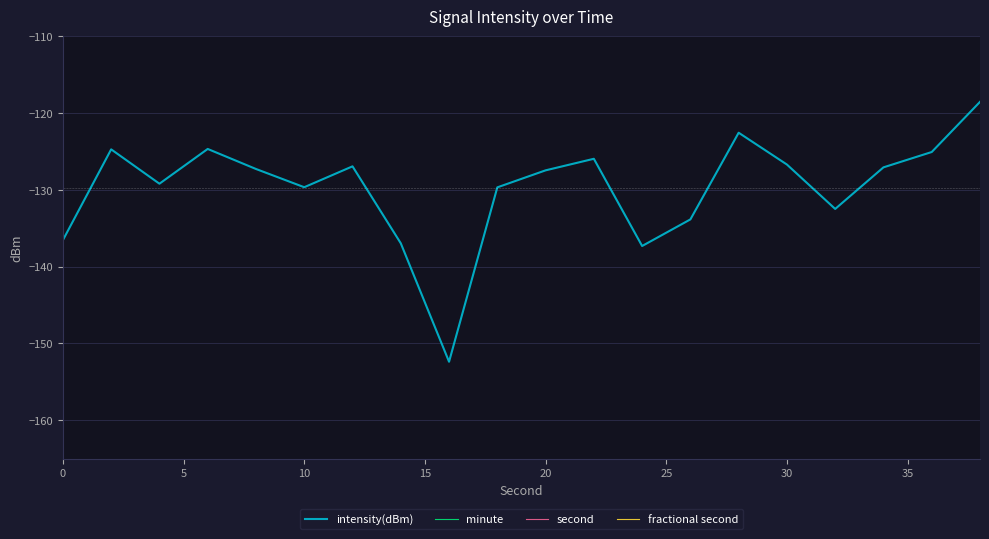

True or false: intensity(dBm) has more than 2 points higher than both neighbors.

True